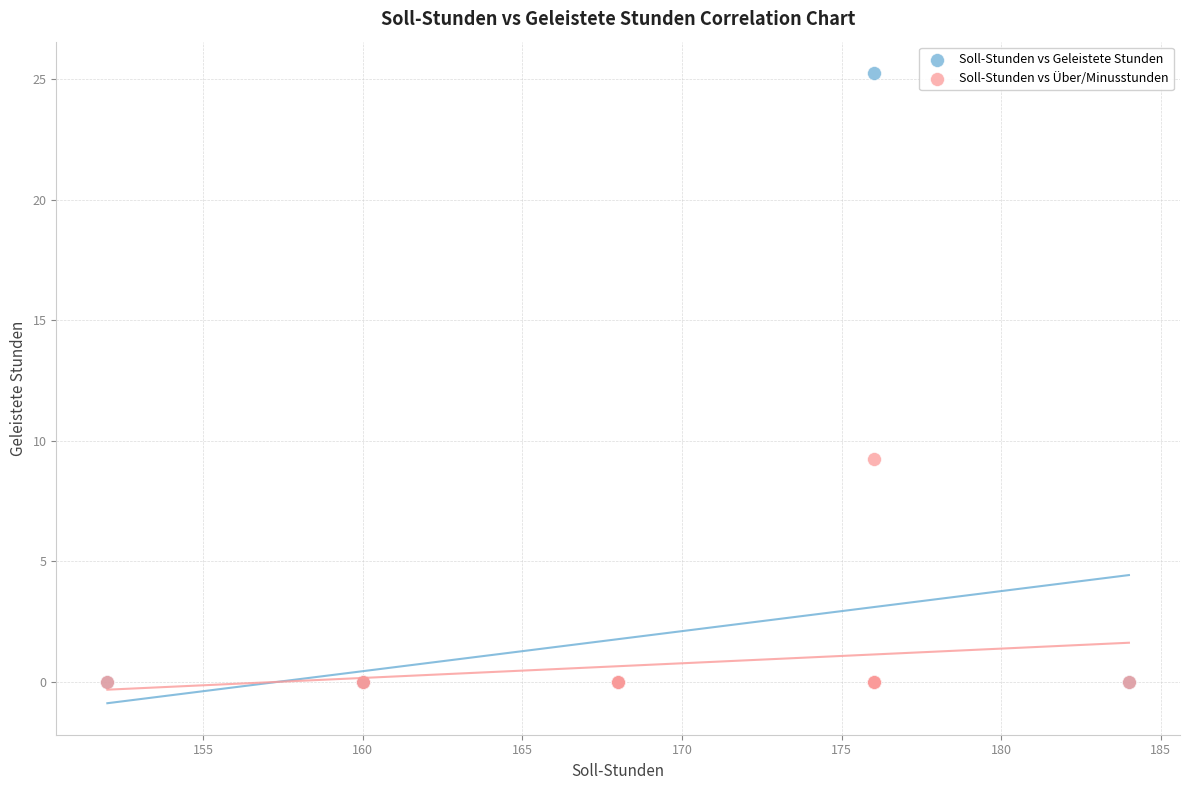

Across all series, what Y value is closest to 12?

9.3